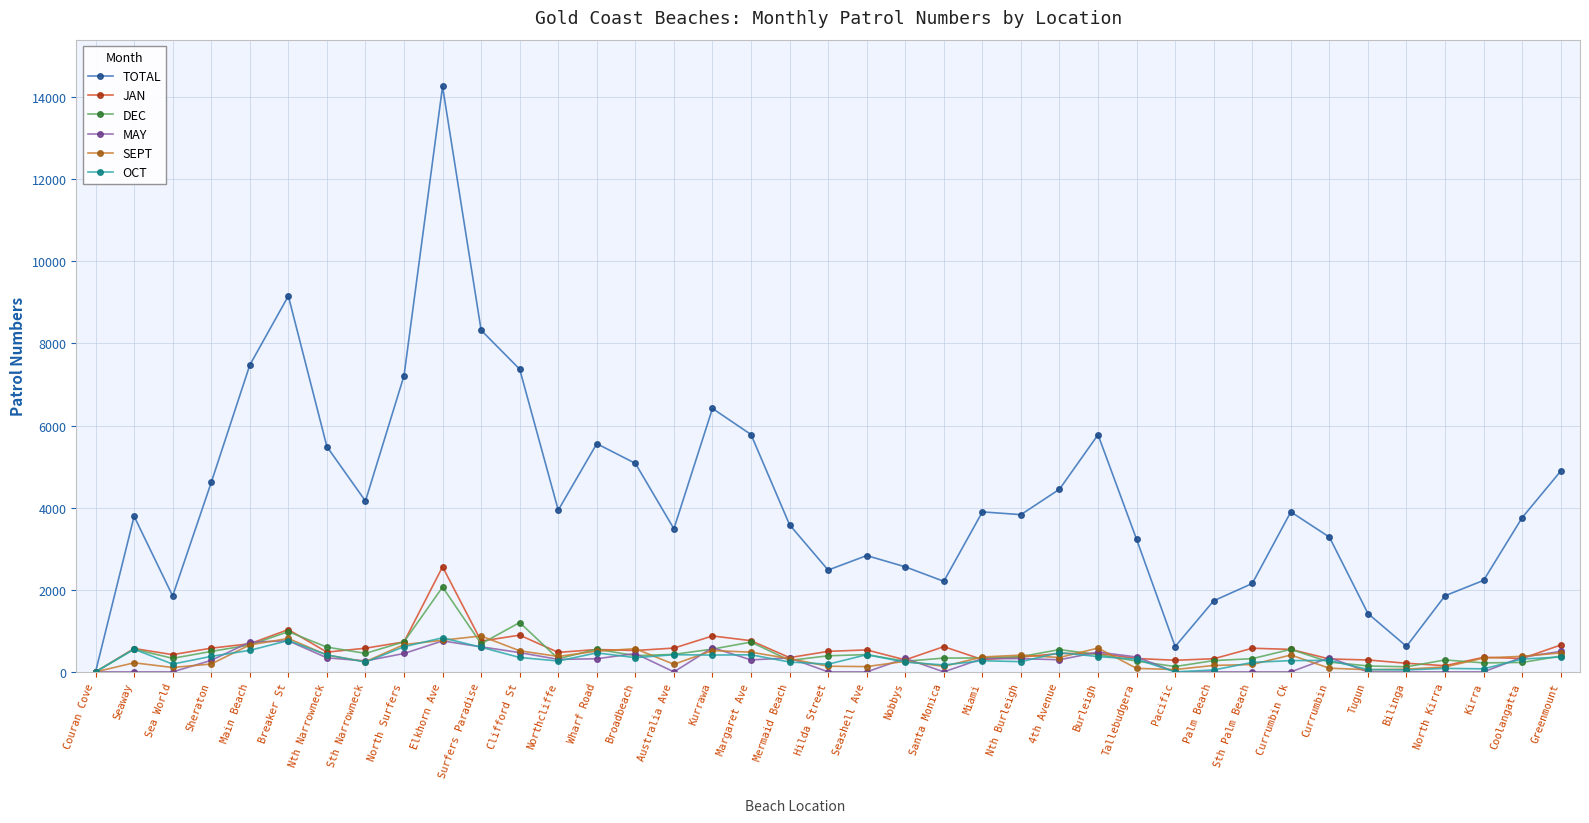

True or false: MAY has more than 2 interior local peaks.

True